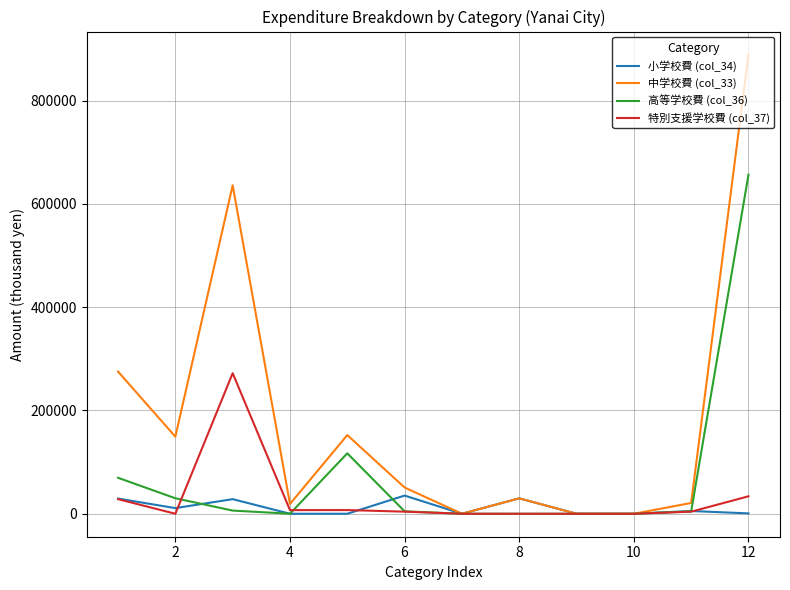

What is the greatest value displayed?

889366